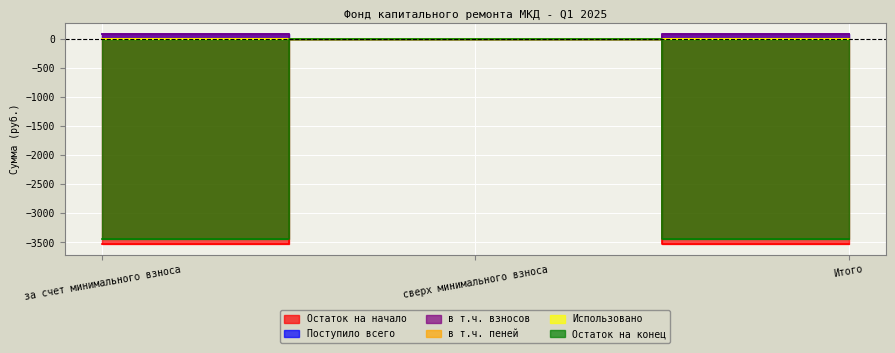

What is the label of the 1st point from the right?

Итого